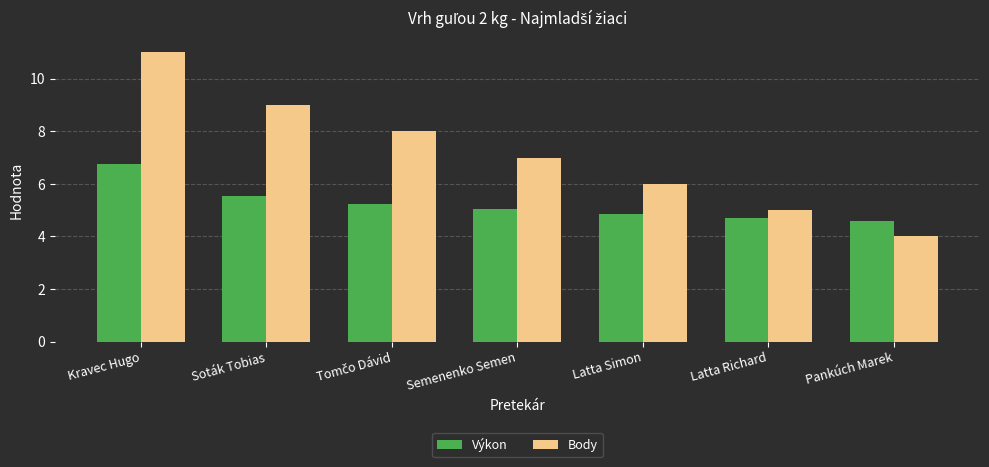

What is the average value of the Body series?

7.1